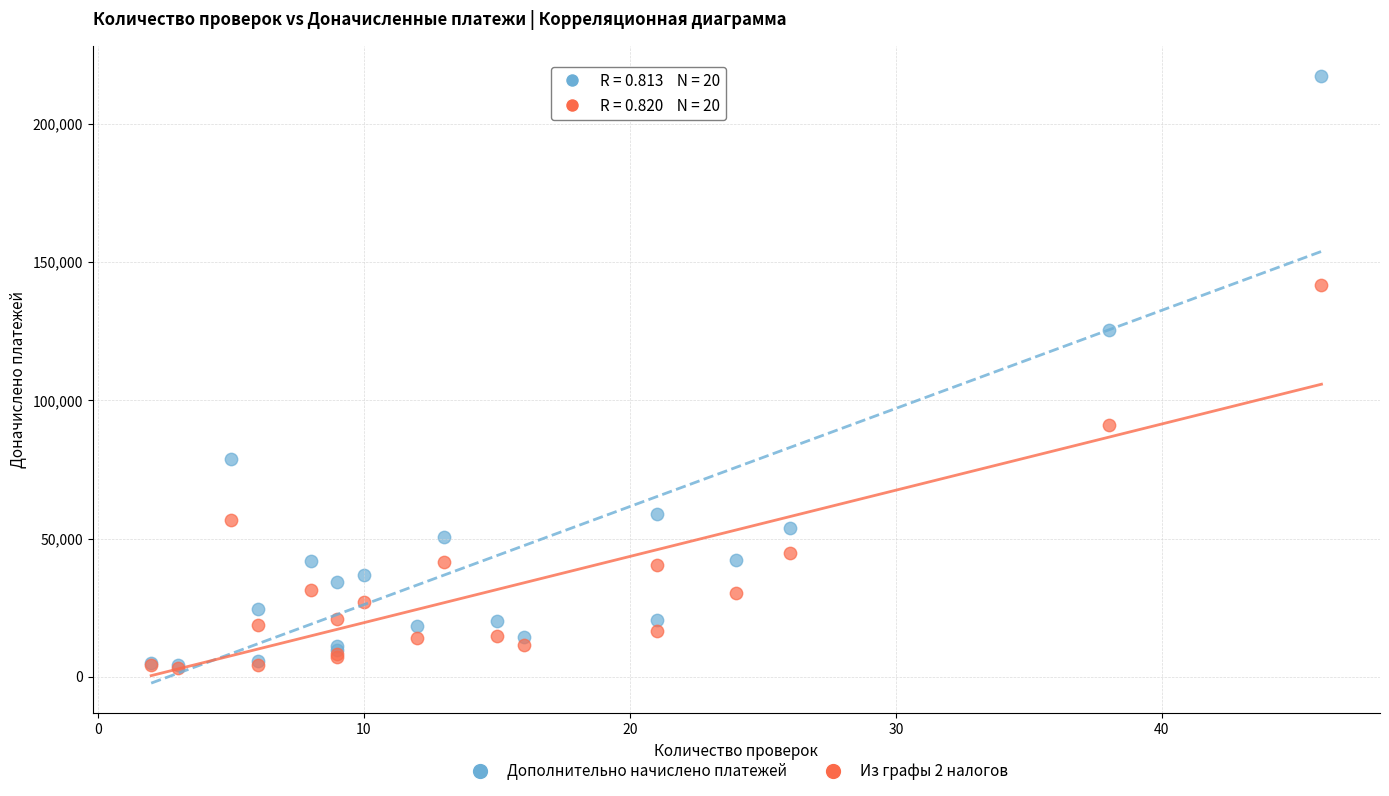

In the Дополнительно начислено платежей series, what Y value is closest to 110738?

125426